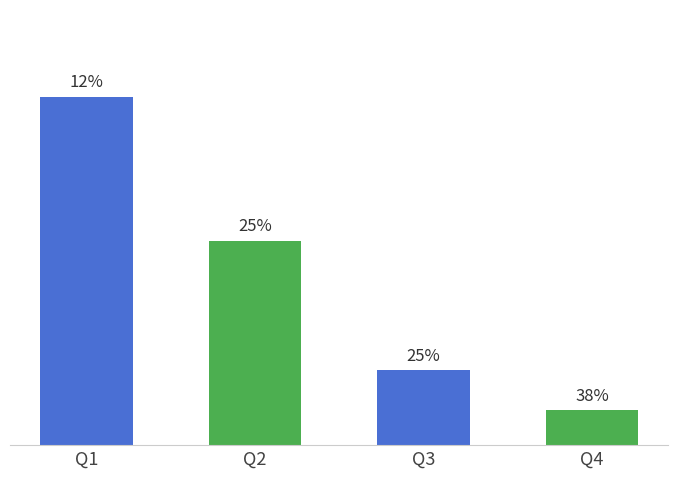

List the labels in order of value, largest first.

Q1, Q2, Q3, Q4